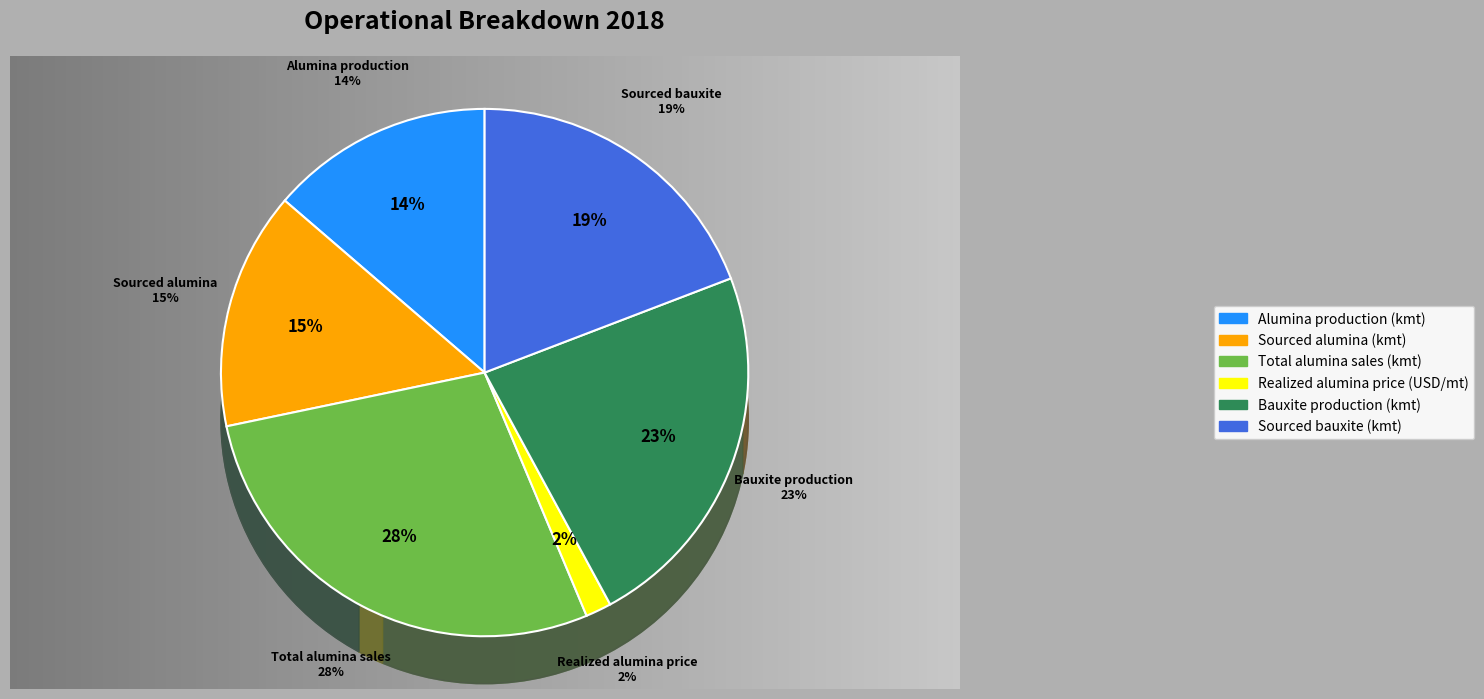

What percentage is the Bauxite production (kmt) slice, to the nearest percent?

23%